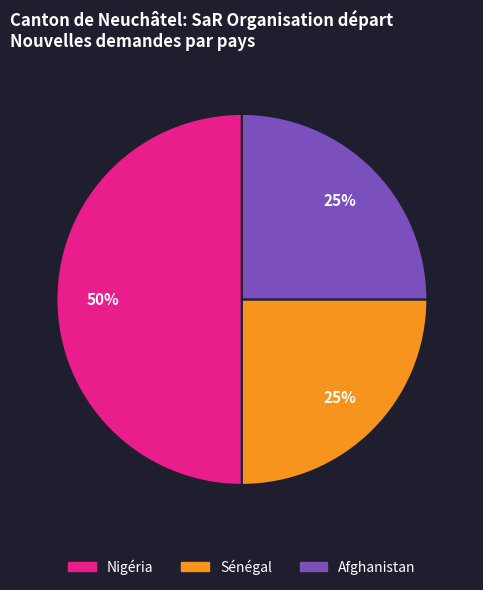

To the nearest percent, what is the average slice percentage?

33%